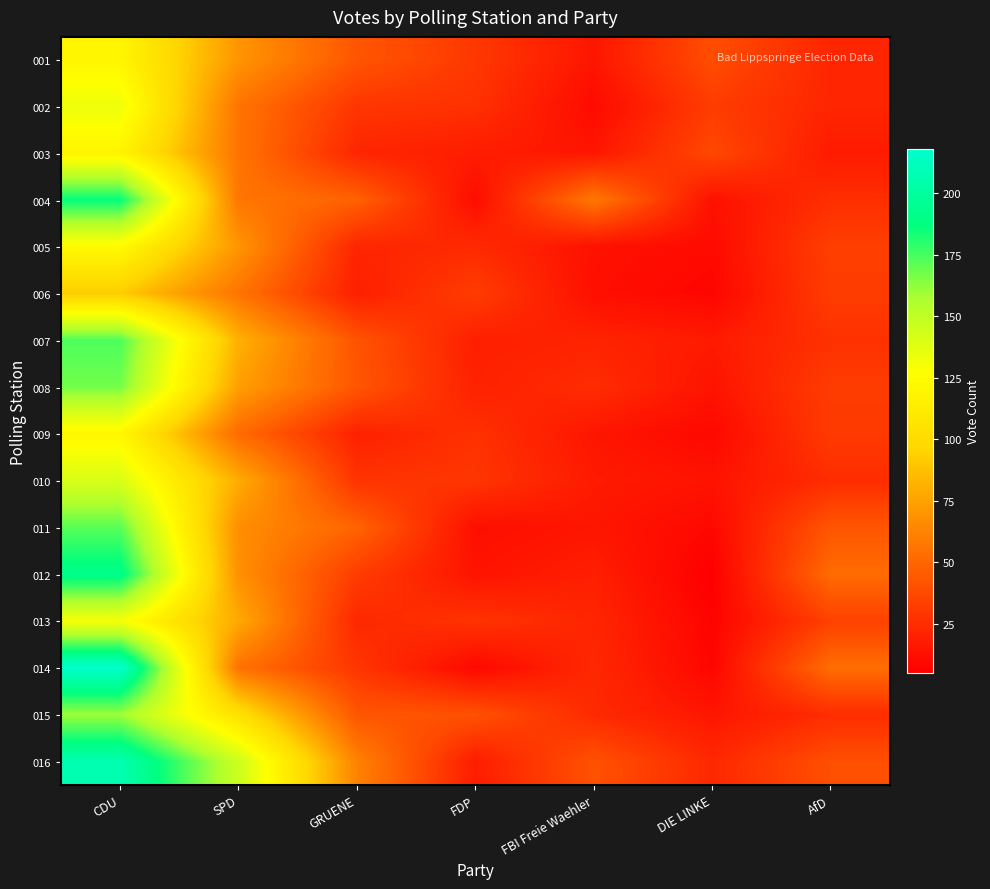

Reading left to right, transcribe all the data shown in this chart.

001: CDU=120	SPD=70	GRUENE=43	FDP=30	FBI Freie Waehler=15	DIE LINKE=39	AfD=22
002: CDU=133	SPD=56	GRUENE=29	FDP=27	FBI Freie Waehler=10	DIE LINKE=32	AfD=22
003: CDU=119	SPD=56	GRUENE=22	FDP=18	FBI Freie Waehler=15	DIE LINKE=37	AfD=17
004: CDU=187	SPD=57	GRUENE=48	FDP=11	FBI Freie Waehler=58	DIE LINKE=13	AfD=26
005: CDU=123	SPD=70	GRUENE=22	FDP=24	FBI Freie Waehler=13	DIE LINKE=10	AfD=33
006: CDU=92	SPD=56	GRUENE=19	FDP=32	FBI Freie Waehler=12	DIE LINKE=8	AfD=32
007: CDU=174	SPD=81	GRUENE=42	FDP=19	FBI Freie Waehler=21	DIE LINKE=17	AfD=27
008: CDU=167	SPD=74	GRUENE=43	FDP=20	FBI Freie Waehler=25	DIE LINKE=14	AfD=32
009: CDU=121	SPD=52	GRUENE=20	FDP=27	FBI Freie Waehler=15	DIE LINKE=9	AfD=31
010: CDU=141	SPD=79	GRUENE=28	FDP=29	FBI Freie Waehler=17	DIE LINKE=14	AfD=25
011: CDU=172	SPD=67	GRUENE=49	FDP=12	FBI Freie Waehler=15	DIE LINKE=9	AfD=43
012: CDU=192	SPD=68	GRUENE=32	FDP=14	FBI Freie Waehler=19	DIE LINKE=5	AfD=52
013: CDU=130	SPD=78	GRUENE=23	FDP=28	FBI Freie Waehler=22	DIE LINKE=7	AfD=34
014: CDU=218	SPD=55	GRUENE=29	FDP=9	FBI Freie Waehler=23	DIE LINKE=8	AfD=53
015: CDU=160	SPD=104	GRUENE=43	FDP=41	FBI Freie Waehler=24	DIE LINKE=15	AfD=25
016: CDU=207	SPD=146	GRUENE=62	FDP=18	FBI Freie Waehler=41	DIE LINKE=23	AfD=40